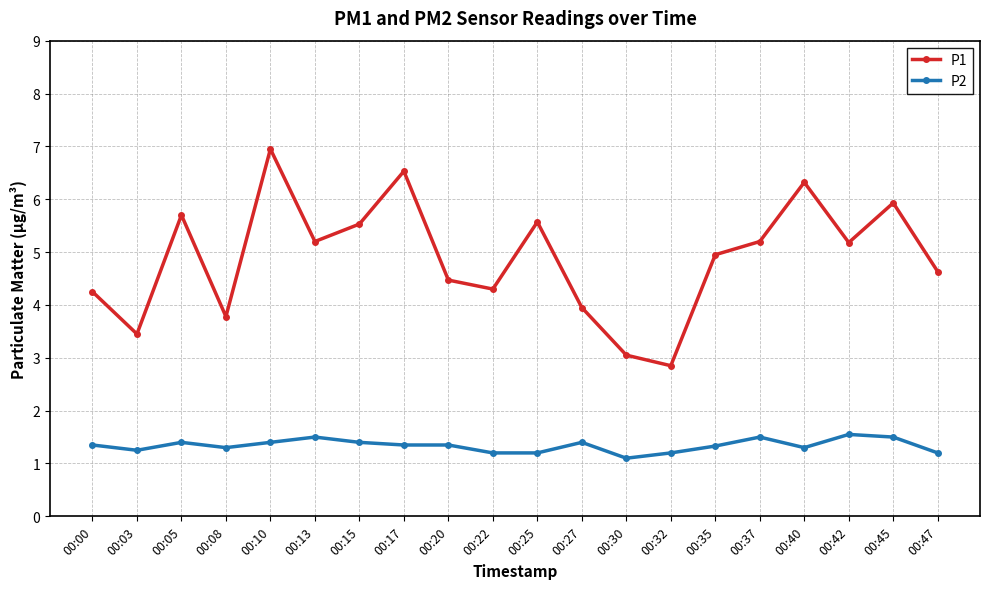

Between 00:08 and 00:27, which series saw the biggest shift?

P1